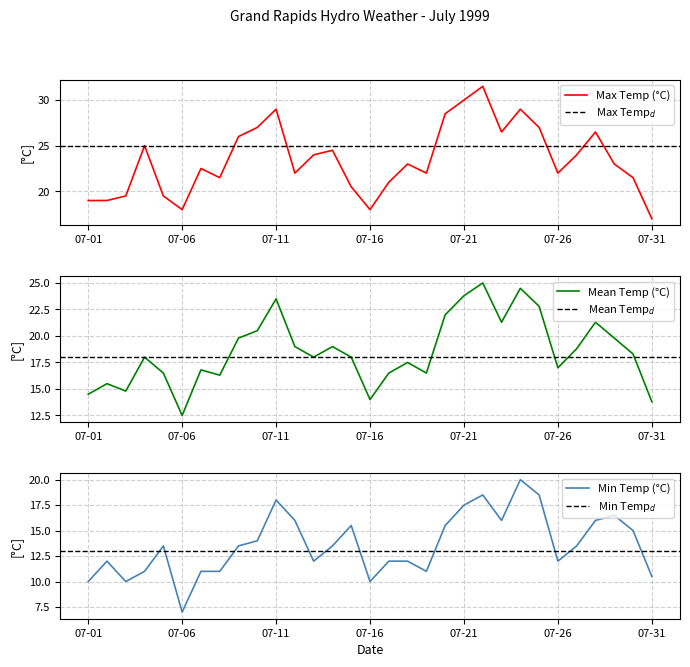

Reading left to right, transcribe all the data shown in this chart.

Max Temp (°C): 07-01=19.0	07-02=19.0	07-03=19.5	07-04=25.0	07-05=19.5	07-06=18.0	07-07=22.5	07-08=21.5	07-09=26.0	07-10=27.0	07-11=29.0	07-12=22.0	07-13=24.0	07-14=24.5	07-15=20.5	07-16=18.0	07-17=21.0	07-18=23.0	07-19=22.0	07-20=28.5	07-21=30.0	07-22=31.5	07-23=26.5	07-24=29.0	07-25=27.0	07-26=22.0	07-27=24.0	07-28=26.5	07-29=23.0	07-30=21.5	07-31=17.0
Mean Temp (°C): 07-01=14.5	07-02=15.5	07-03=14.8	07-04=18.0	07-05=16.5	07-06=12.5	07-07=16.8	07-08=16.3	07-09=19.8	07-10=20.5	07-11=23.5	07-12=19.0	07-13=18.0	07-14=19.0	07-15=18.0	07-16=14.0	07-17=16.5	07-18=17.5	07-19=16.5	07-20=22.0	07-21=23.8	07-22=25.0	07-23=21.3	07-24=24.5	07-25=22.8	07-26=17.0	07-27=18.8	07-28=21.3	07-29=19.8	07-30=18.3	07-31=13.8
Min Temp (°C): 07-01=10.0	07-02=12.0	07-03=10.0	07-04=11.0	07-05=13.5	07-06=7.0	07-07=11.0	07-08=11.0	07-09=13.5	07-10=14.0	07-11=18.0	07-12=16.0	07-13=12.0	07-14=13.5	07-15=15.5	07-16=10.0	07-17=12.0	07-18=12.0	07-19=11.0	07-20=15.5	07-21=17.5	07-22=18.5	07-23=16.0	07-24=20.0	07-25=18.5	07-26=12.0	07-27=13.5	07-28=16.0	07-29=16.5	07-30=15.0	07-31=10.5